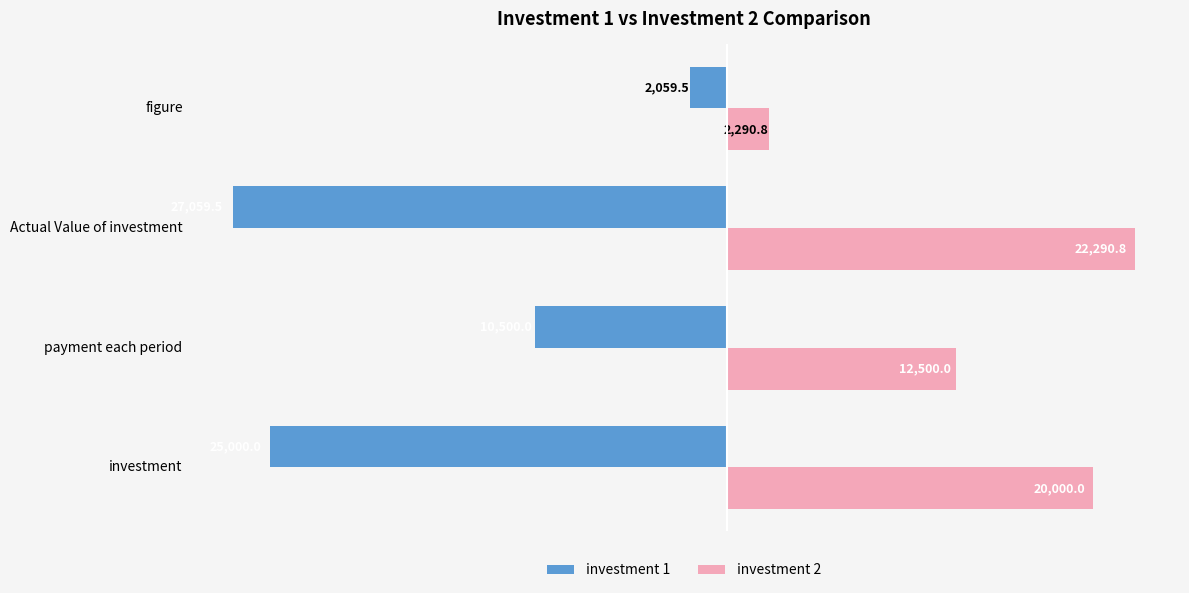

Which series has the largest total across all categories?

investment 2